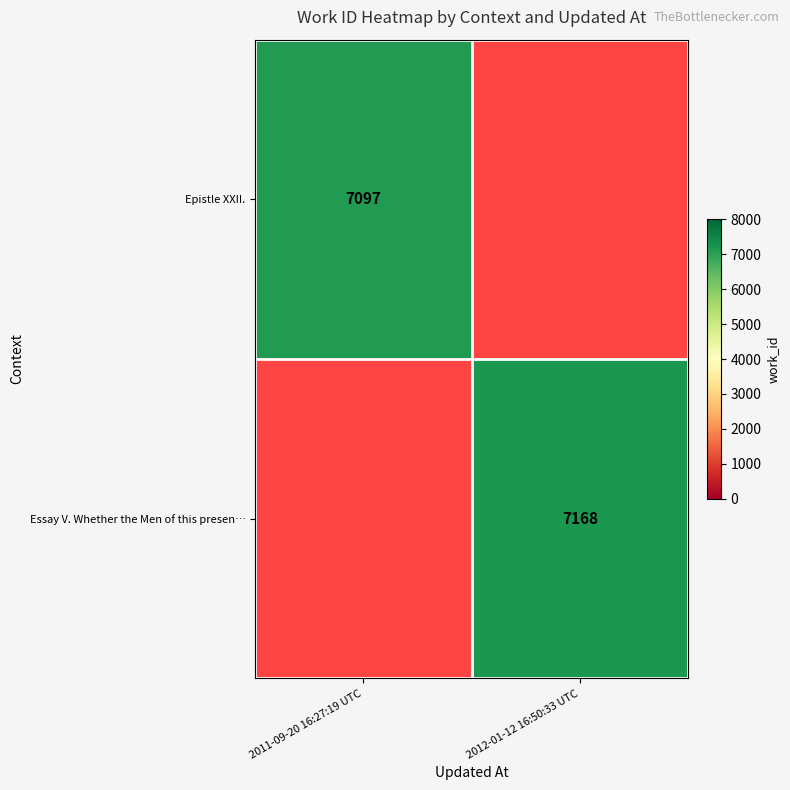

Is it true that Epistle XXII. equals 3478.8 at 2011-09-20 16:27:19 UTC?

False